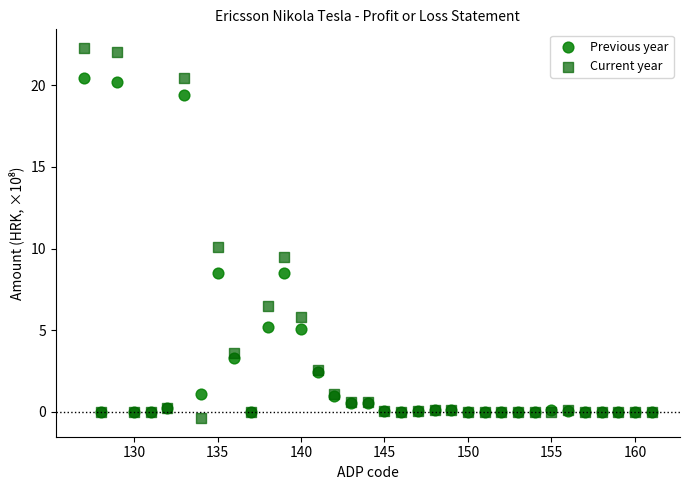

What are all the series names shown in the legend?

Previous year, Current year